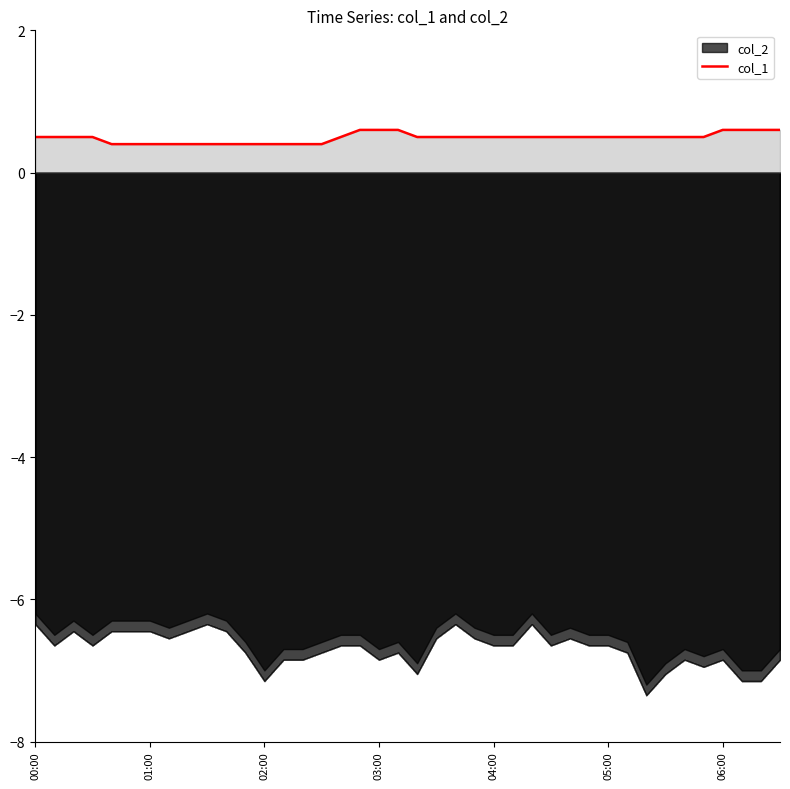

What is the smallest value displayed?

0.4